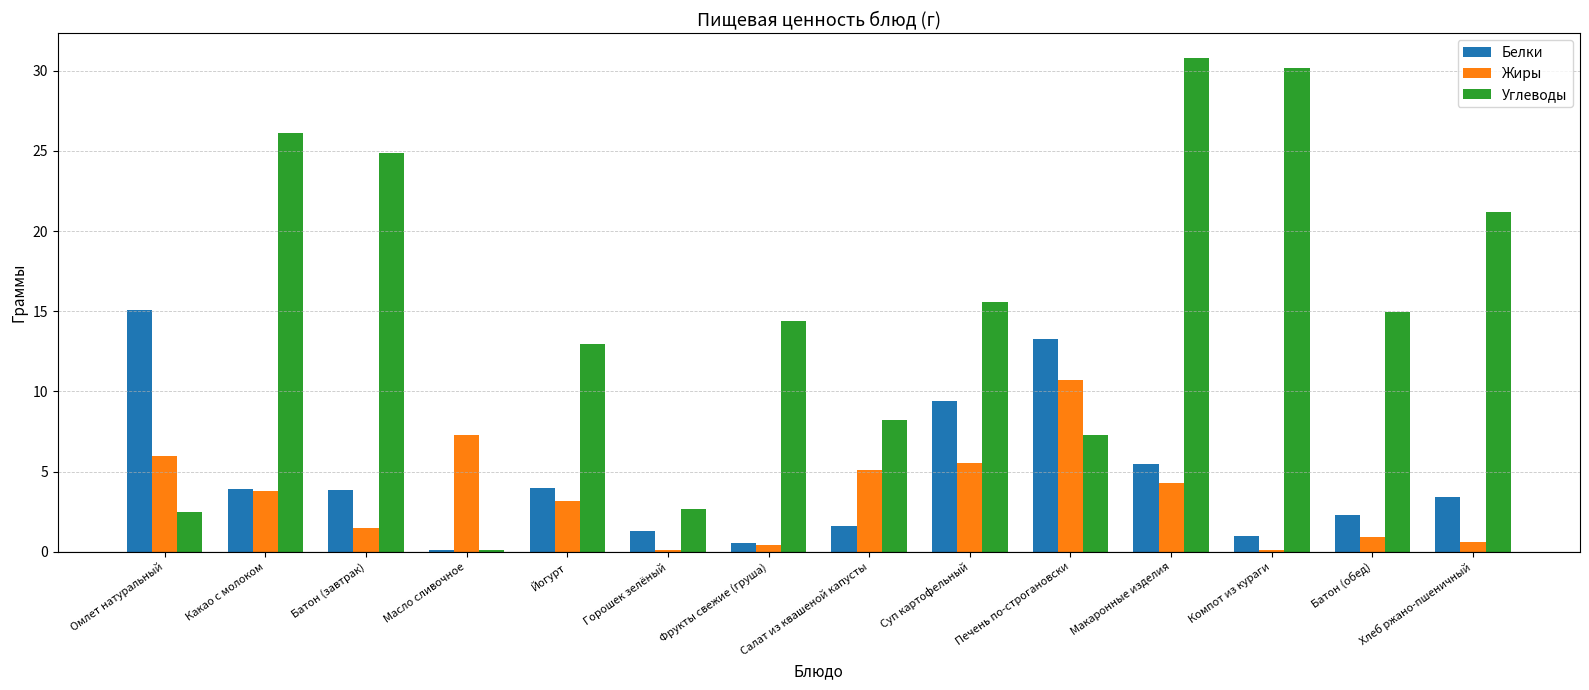

The value of Жиры at Печень по-строгановски is 5.5. True or false?

False